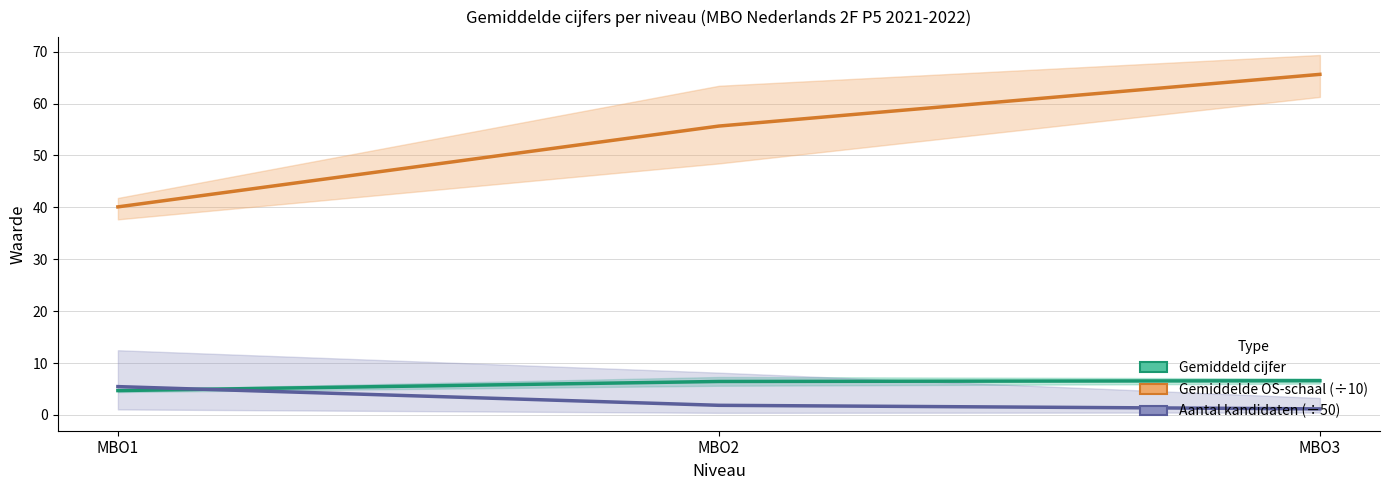

What is the value of the Aantal kandidaten (÷50) point at the 1st from the left?

5.5